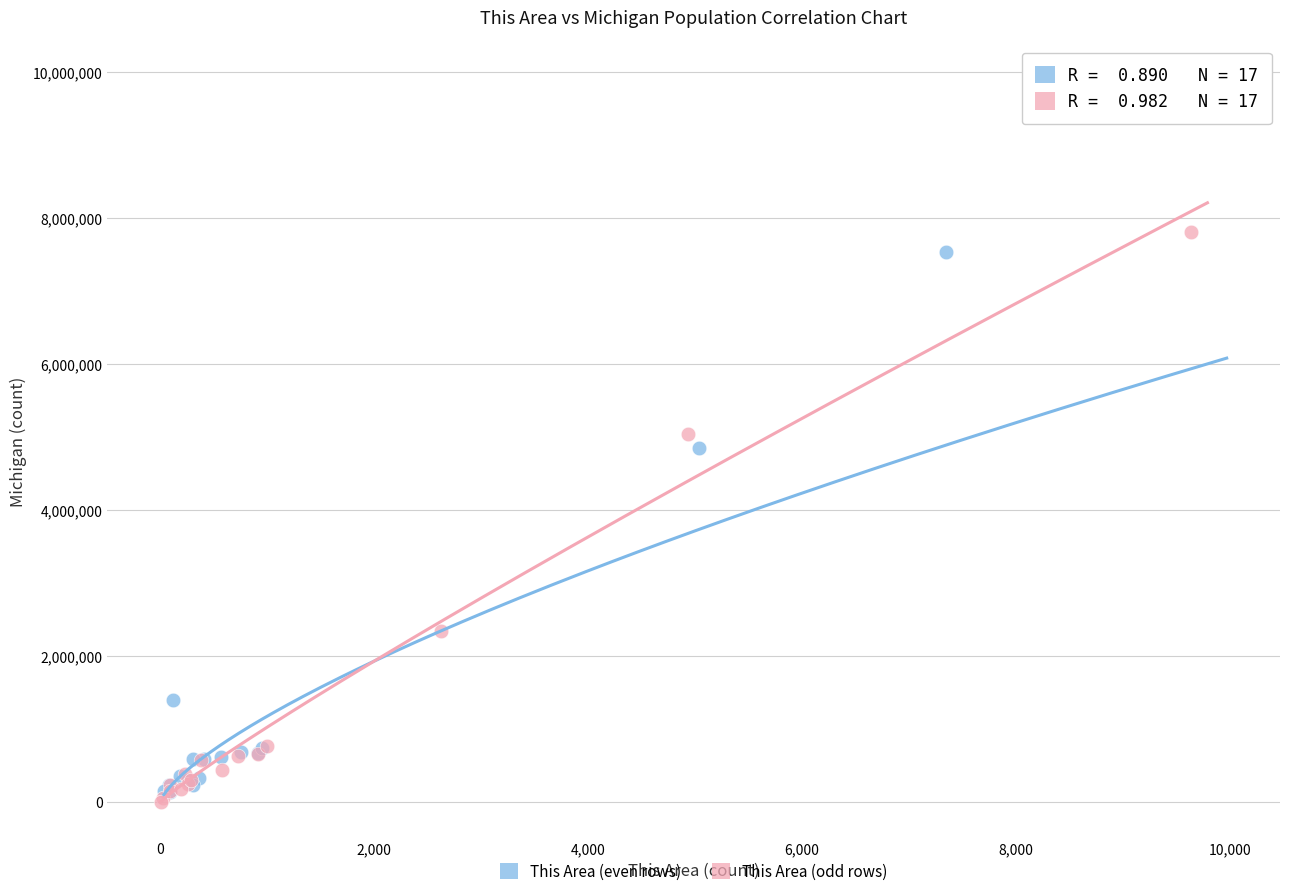

What are all the series names shown in the legend?

This Area (even rows), This Area (odd rows)